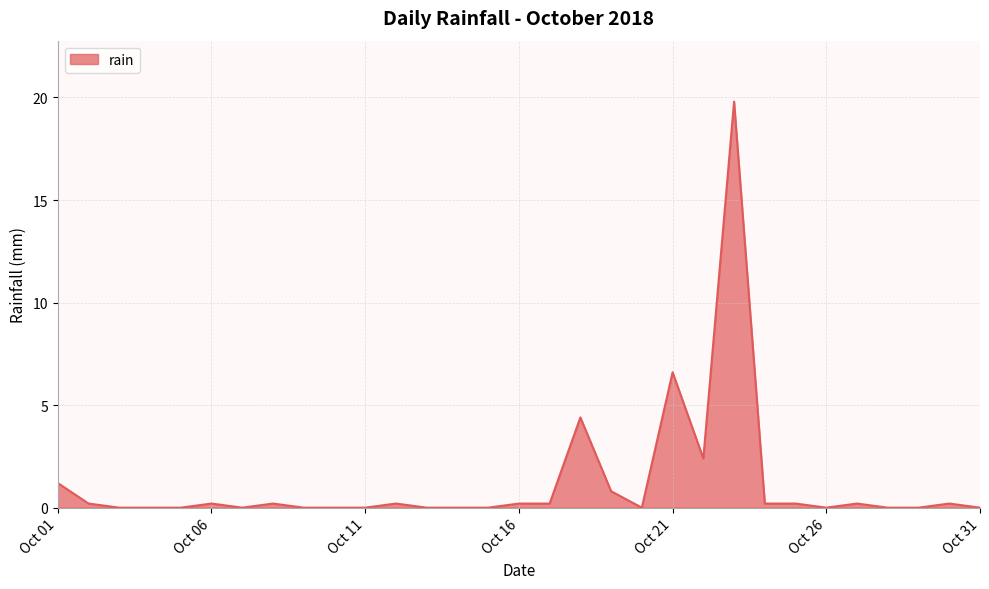

What is the difference between the maximum and minimum values?

19.8